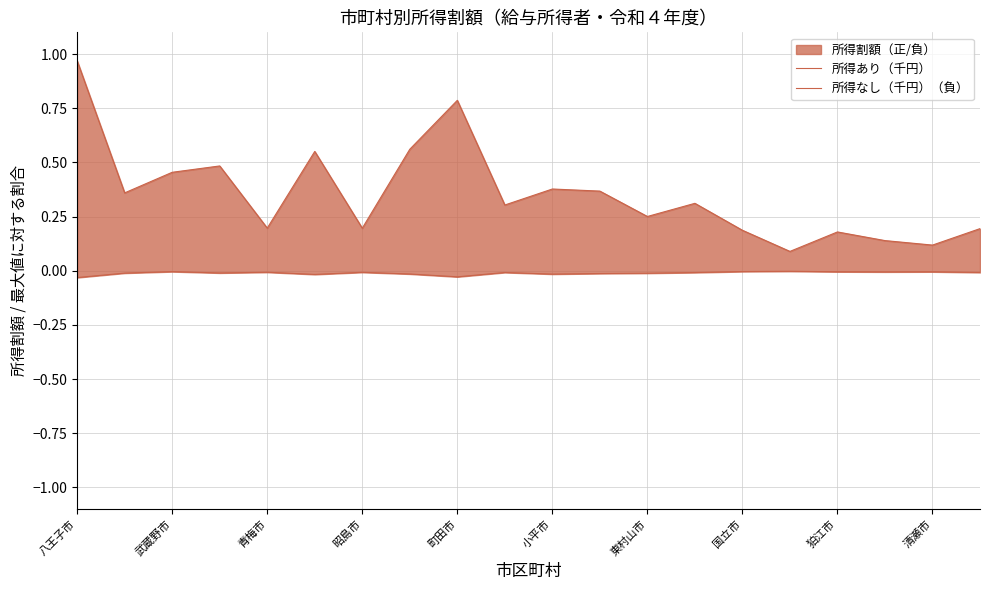

Count the number of categories in the chart.

20